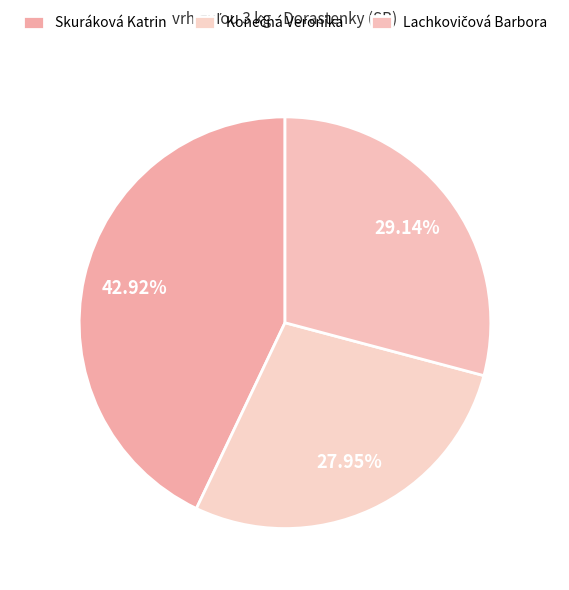

Is there a majority slice in this chart?

No